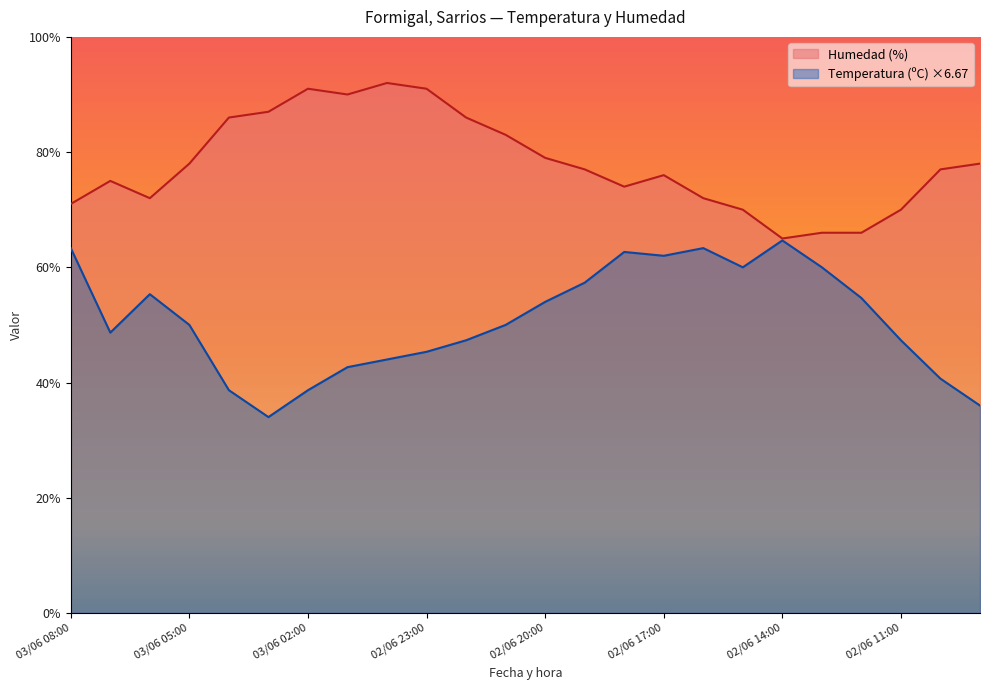

What position from the left is 03/06 02:00?

7